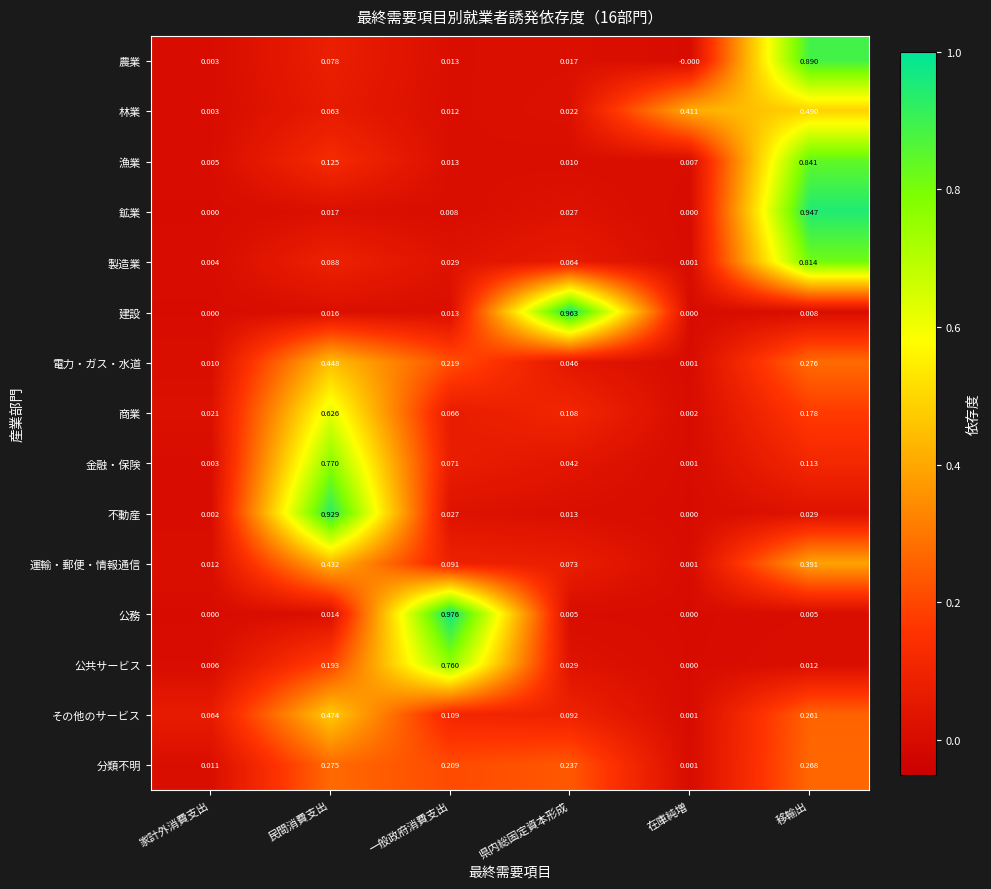

Between 一般政府消費支出 and 移輸出, which series saw the biggest shift?

公務